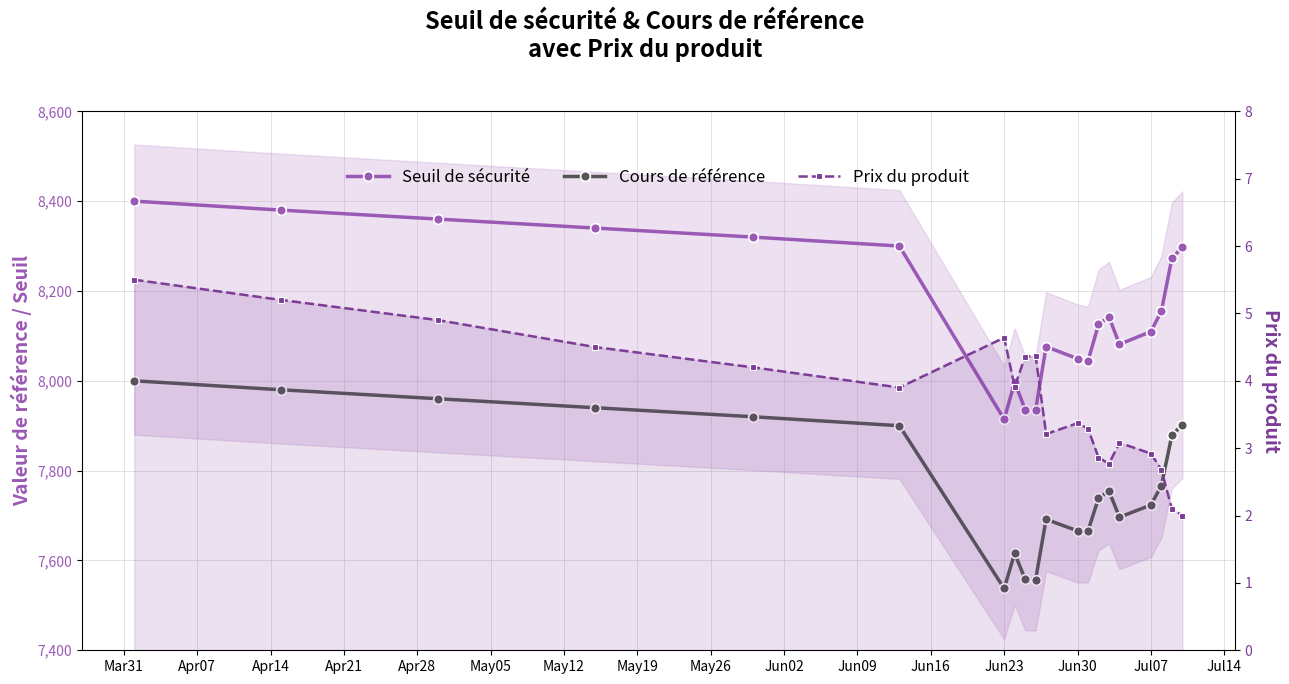

Reading left to right, transcribe all the data shown in this chart.

Seuil de sécurité: 8400.0	8380.0	8360.0	8340.0	8320.0	8300.0	7914.2	7996.8	7936.1	7935.2	8076.1	8049.2	8044.2	8125.3	8142.3	8081.1	8109.6	8155.0	8272.4	8297.4
Cours de référence: 8000.0	7980.0	7960.0	7940.0	7920.0	7900.0	7537.6	7616.0	7558.2	7557.3	7691.6	7665.9	7665.9	7738.4	7754.6	7696.3	7723.5	7766.7	7878.5	7902.2
Prix du produit: 5.5	5.2	4.9	4.5	4.2	3.9	4.6	3.9	4.4	4.4	3.2	3.4	3.3	2.9	2.8	3.1	2.9	2.7	2.1	2.0